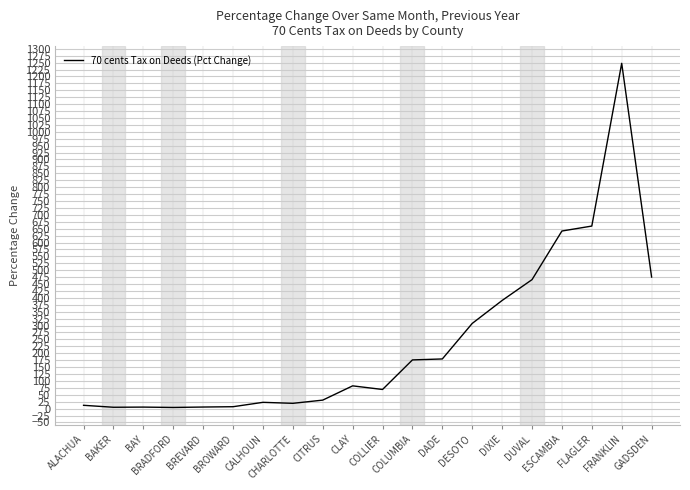

How many lines are shown in the chart?

1